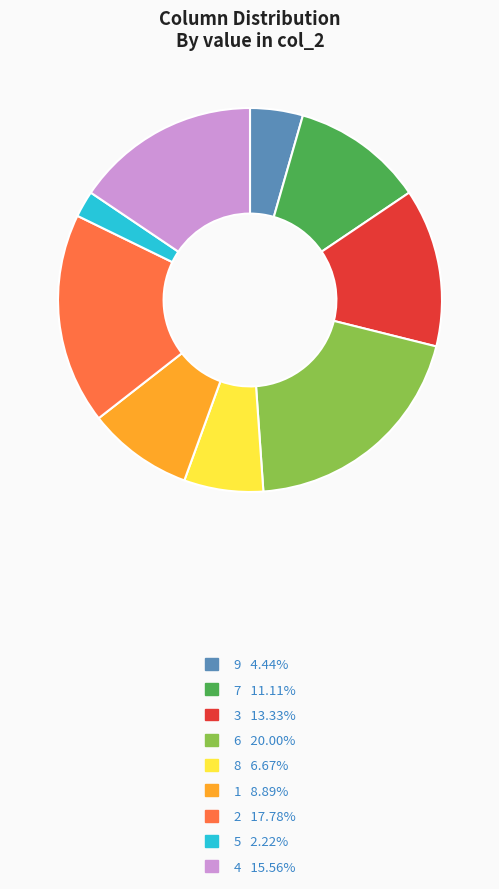

How many segments does this pie chart have?

9